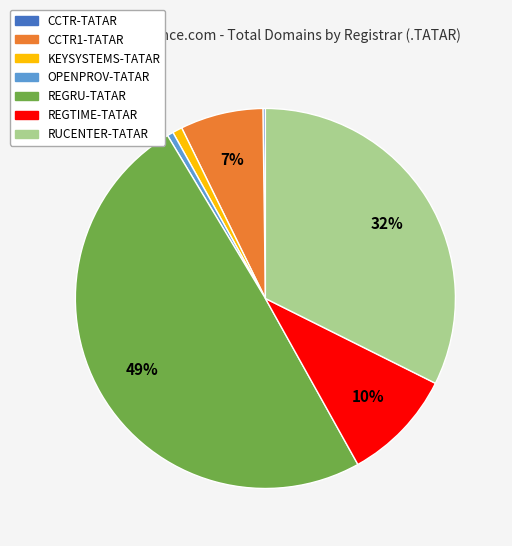

Which category has the biggest portion of the pie?

REGRU-TATAR